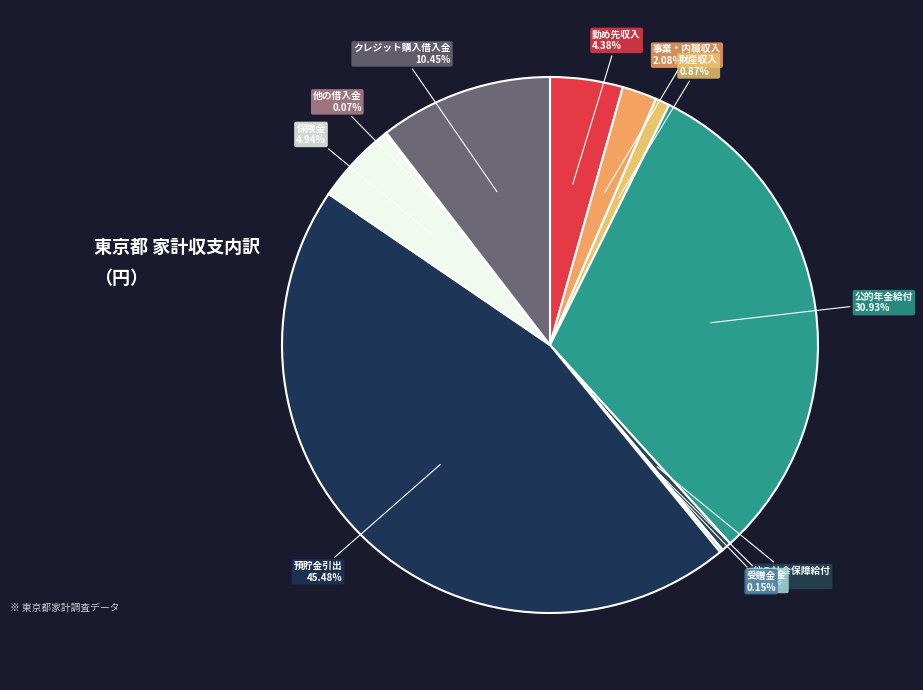

Which has a higher value, 預貯金引出 or 公的年金給付?

預貯金引出